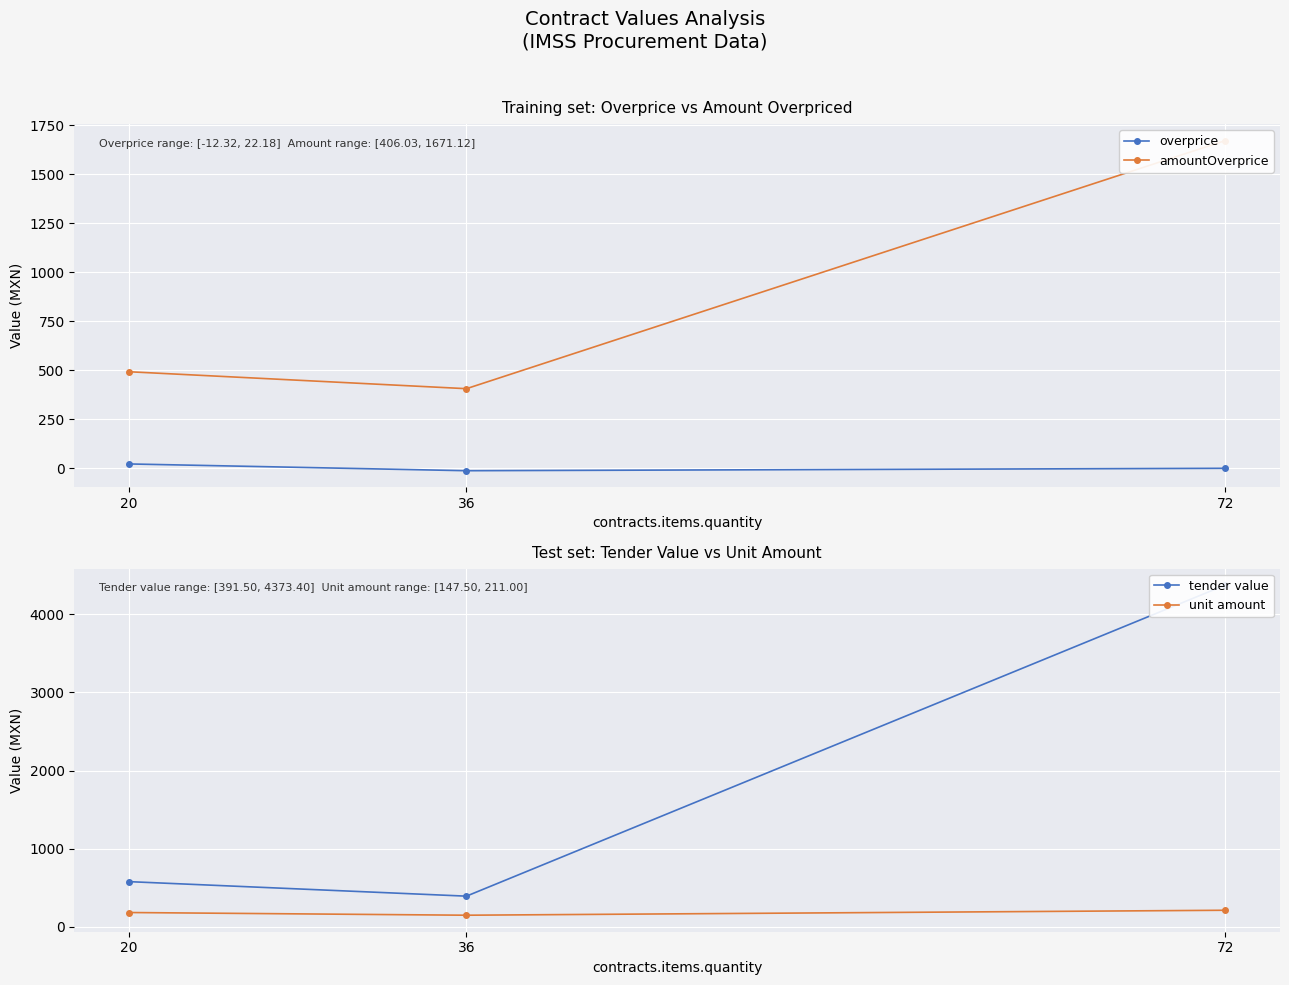

At which category does the chart reach its peak across all series?

72